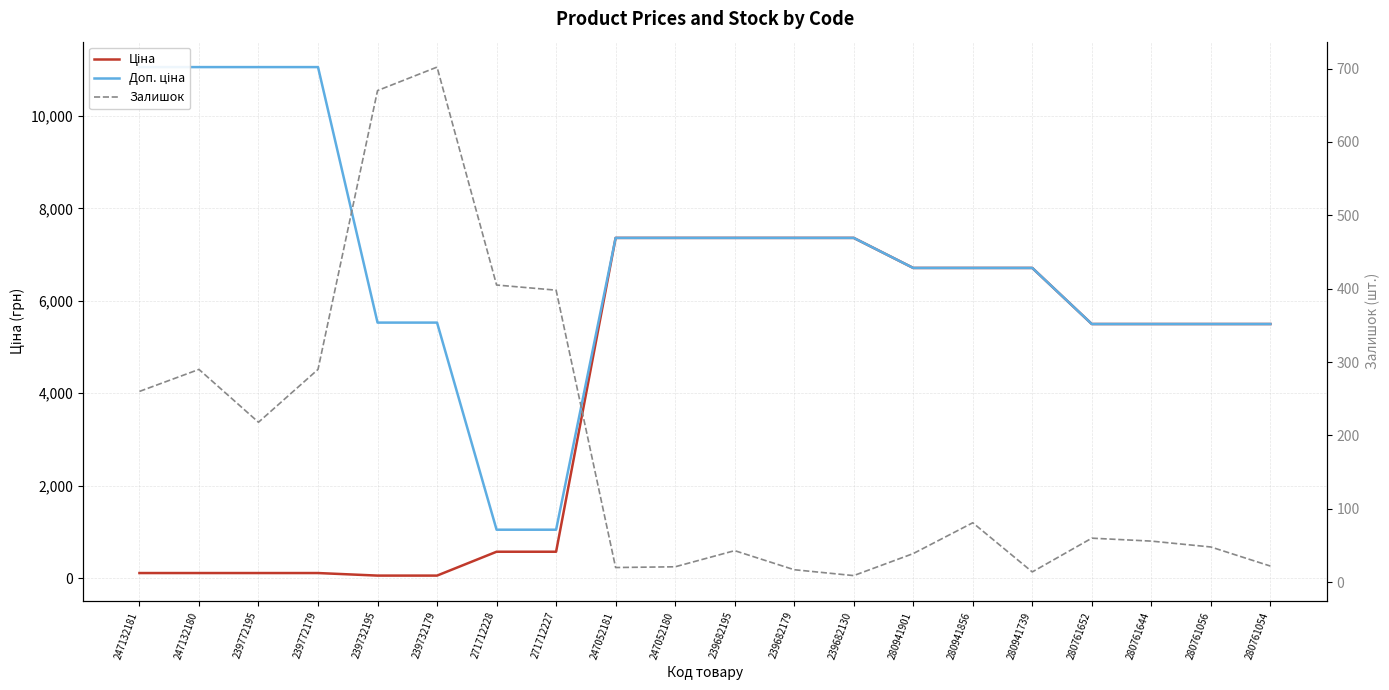

True or false: Залишок and Ціна cross at least once.

True